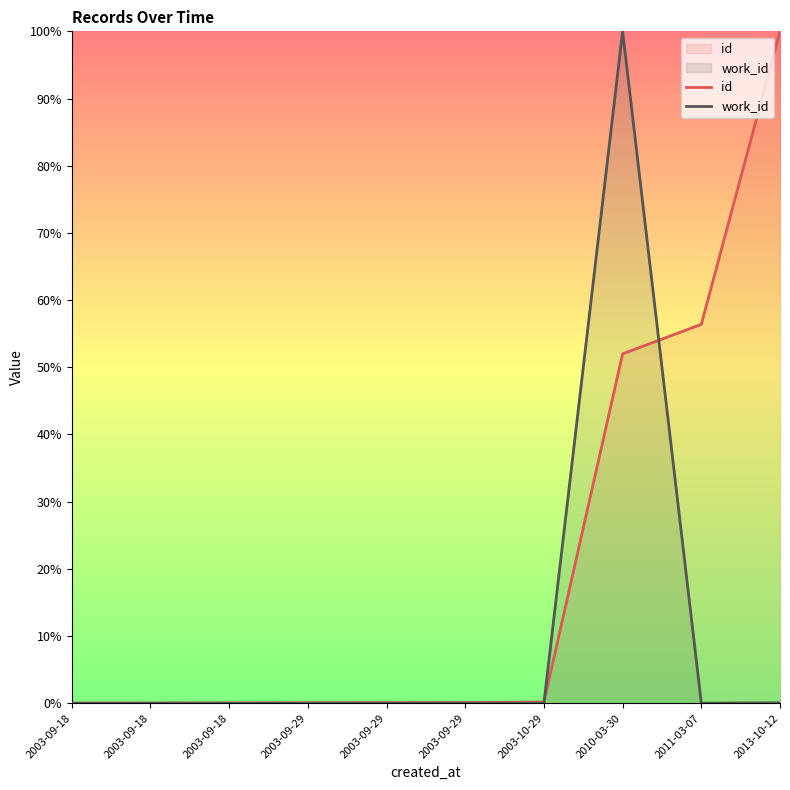

Rank the series at 2003-09-18 from lowest to highest value.

id, work_id